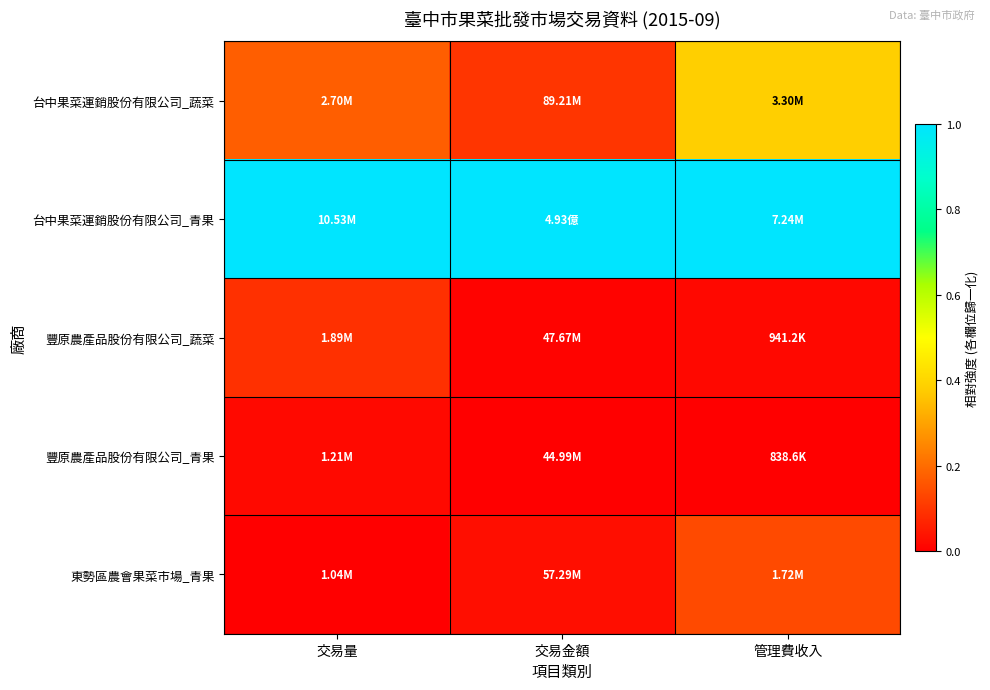

What is the total value across all series at 交易金額?

1.1